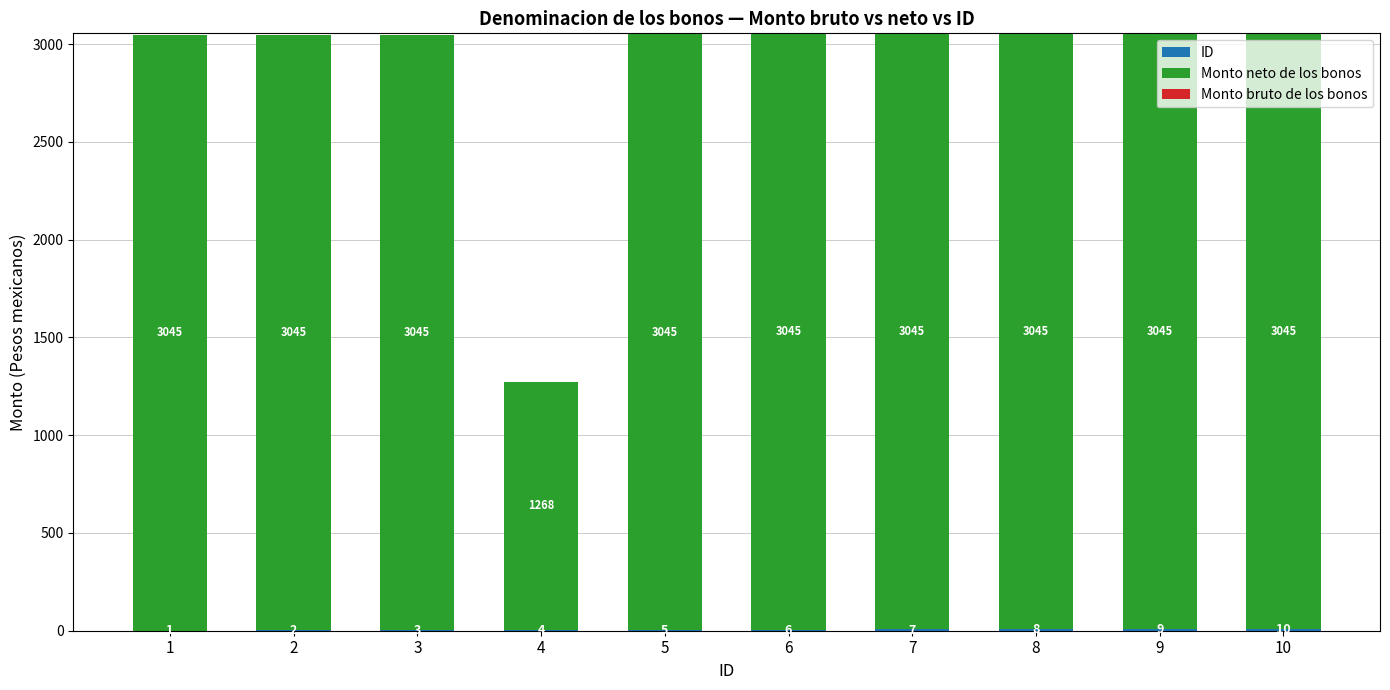

What is the total value across all series at 5?

3050.0